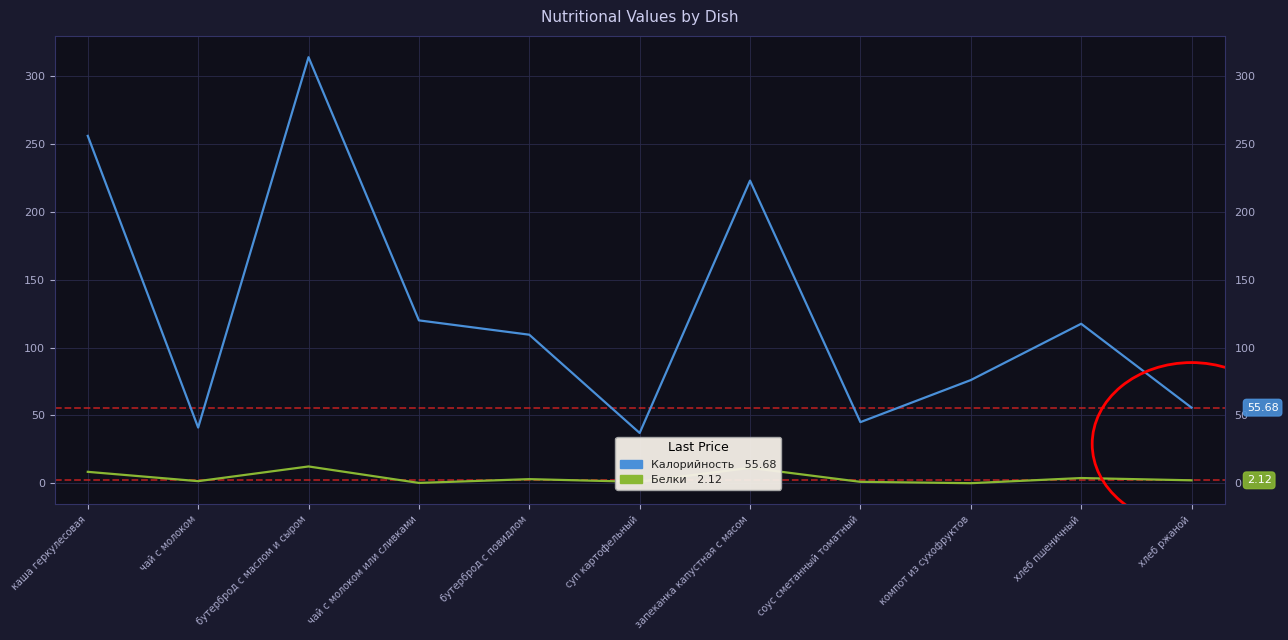

At which category does the chart reach its peak across all series?

бутерброд с маслом и сыром